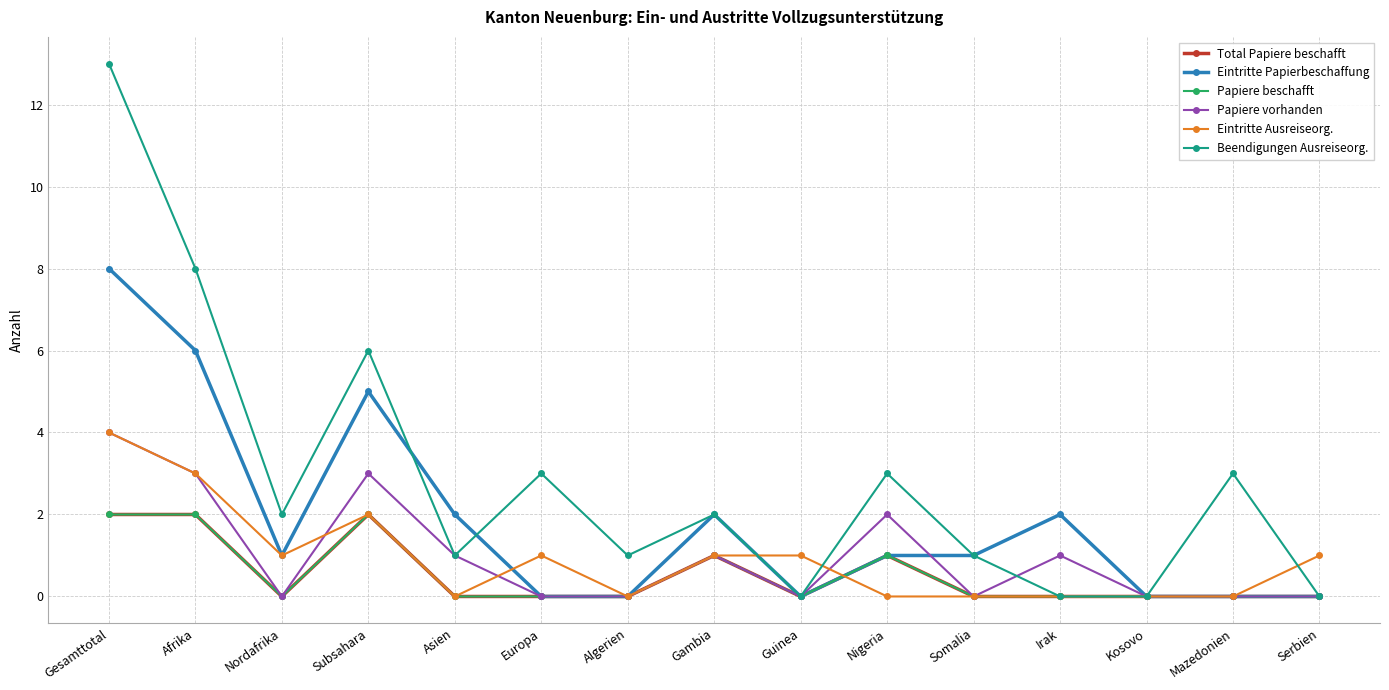

Is this an area chart (filled region under the line)?

No